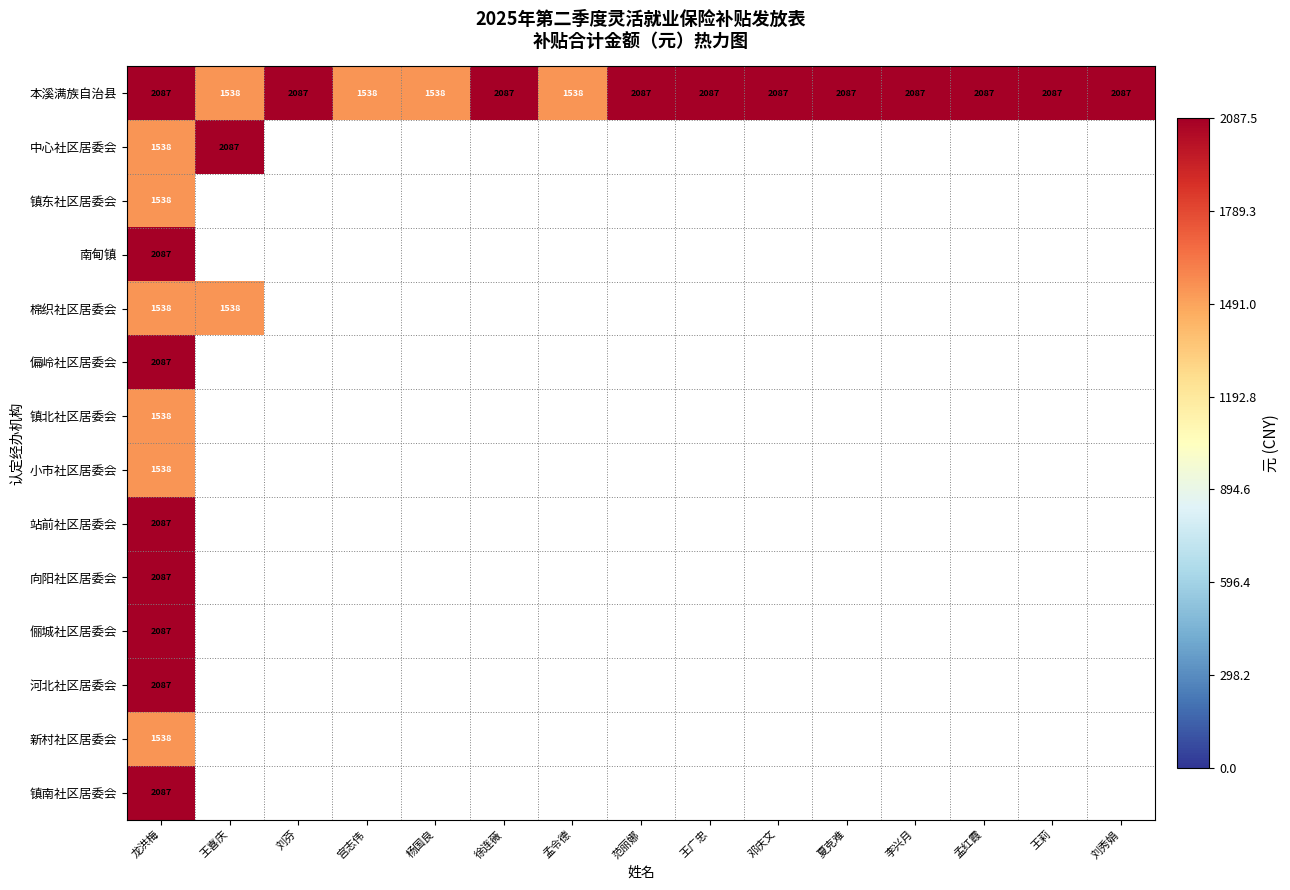

At which label does 偏岭社区居委会 reach its peak?

龙洪梅